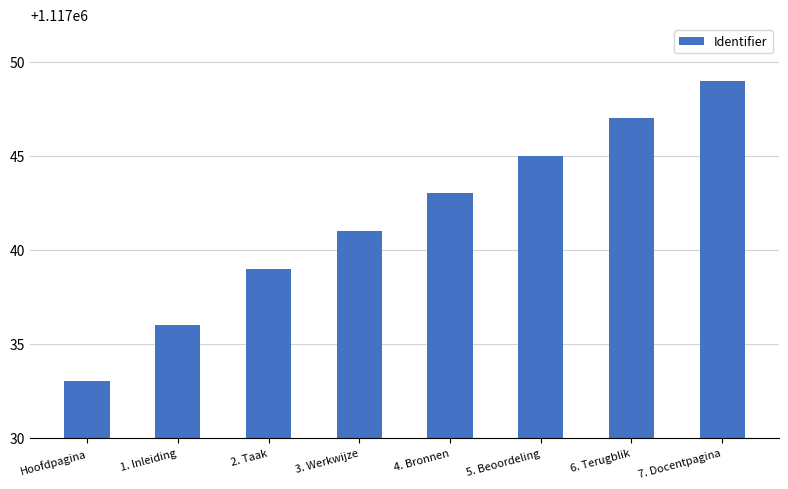

Are the bars horizontal?

No